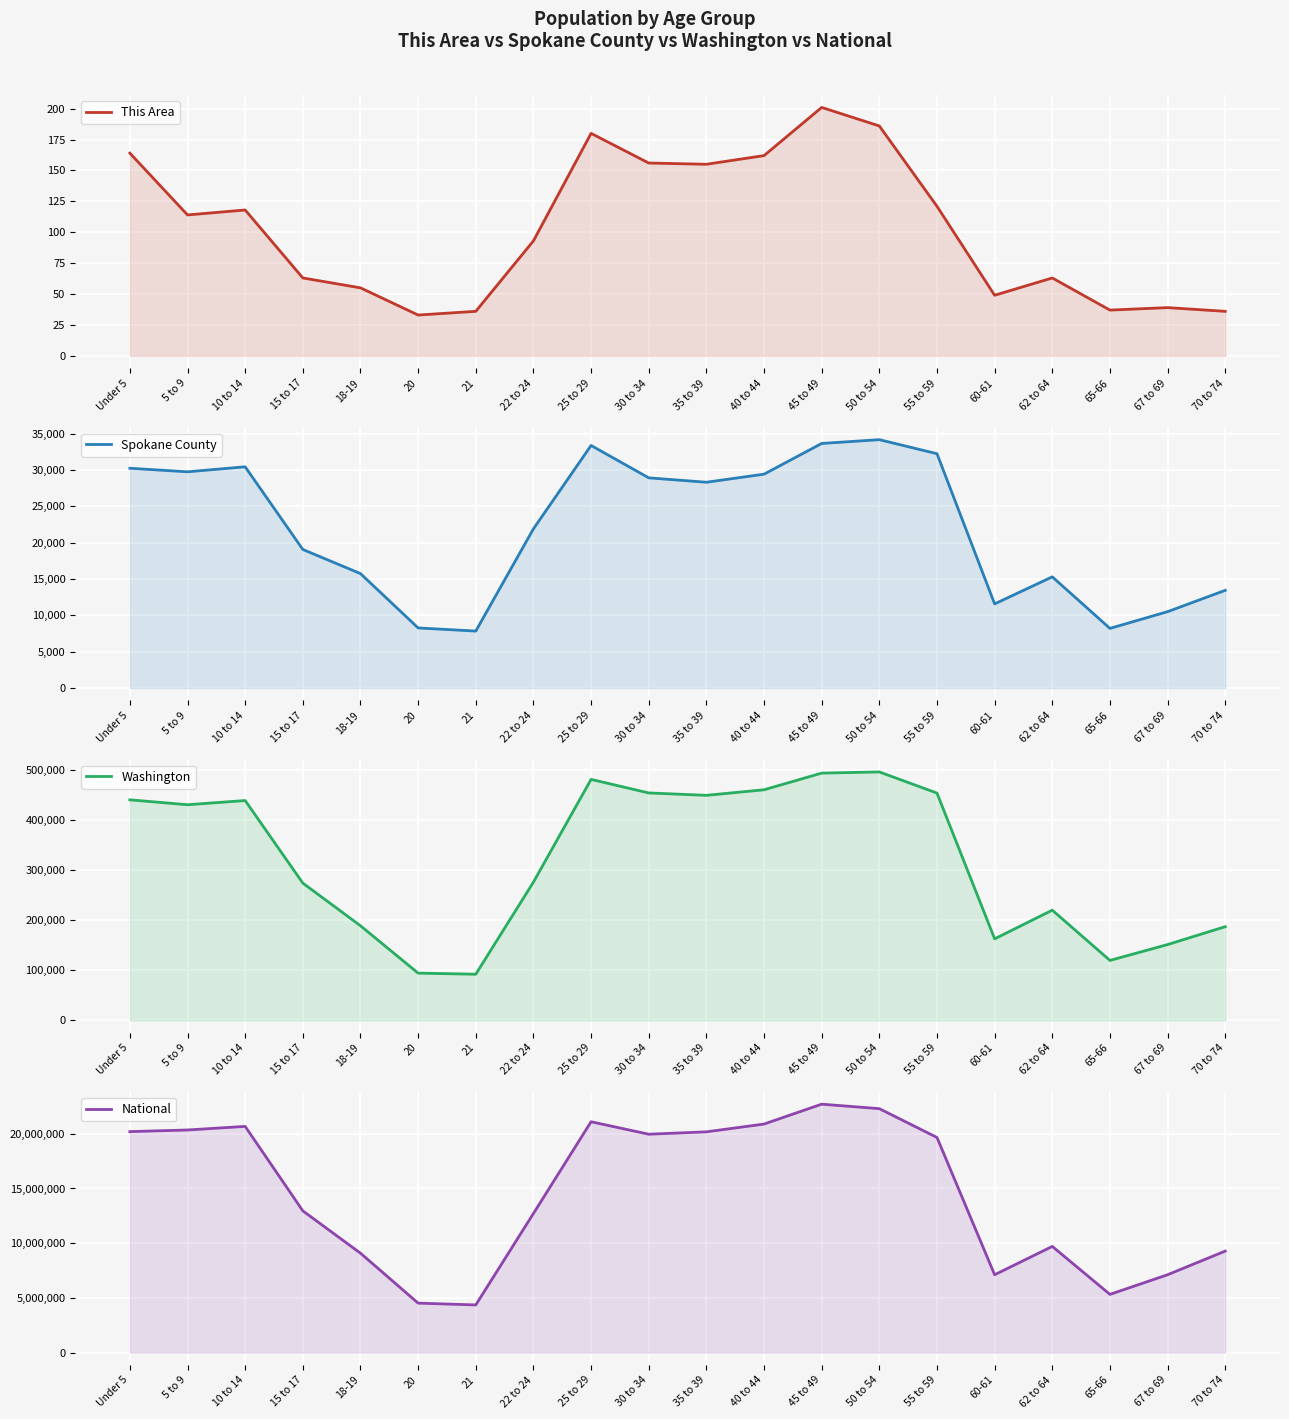

At 55 to 59, list the series in order from smallest to largest.

This Area, Spokane County, Washington, National